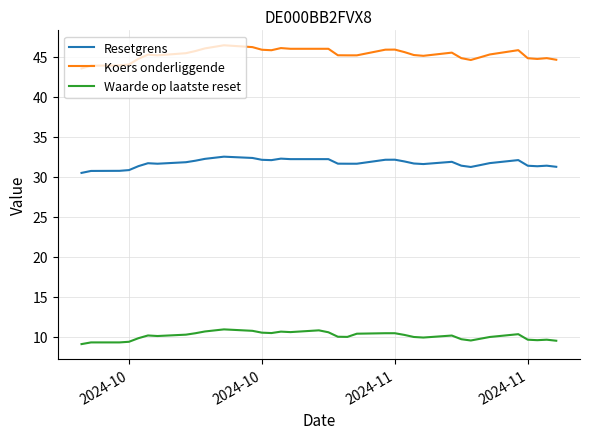

Which series has the largest range (max minus min)?

Koers onderliggende